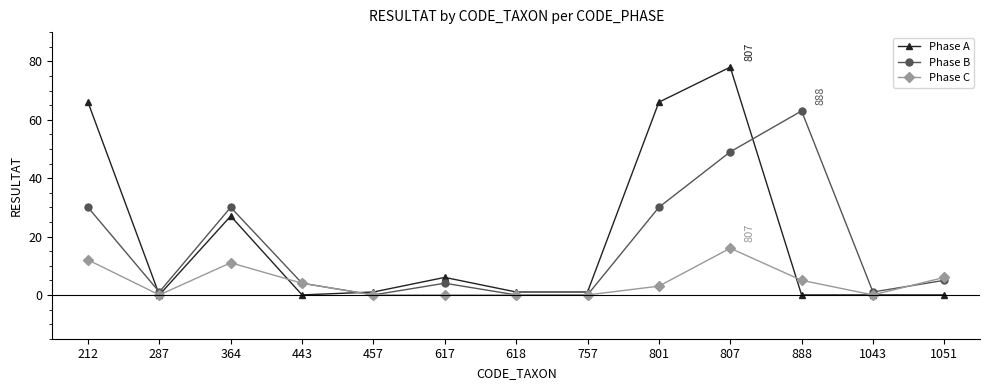

Reading right to left, list all the values displayed in this chart.

Phase A: 1051=0	1043=0	888=0	807=78	801=66	757=1	618=1	617=6	457=1	443=0	364=27	287=0	212=66
Phase B: 1051=5	1043=1	888=63	807=49	801=30	757=0	618=0	617=4	457=0	443=4	364=30	287=1	212=30
Phase C: 1051=6	1043=0	888=5	807=16	801=3	757=0	618=0	617=0	457=0	443=4	364=11	287=0	212=12